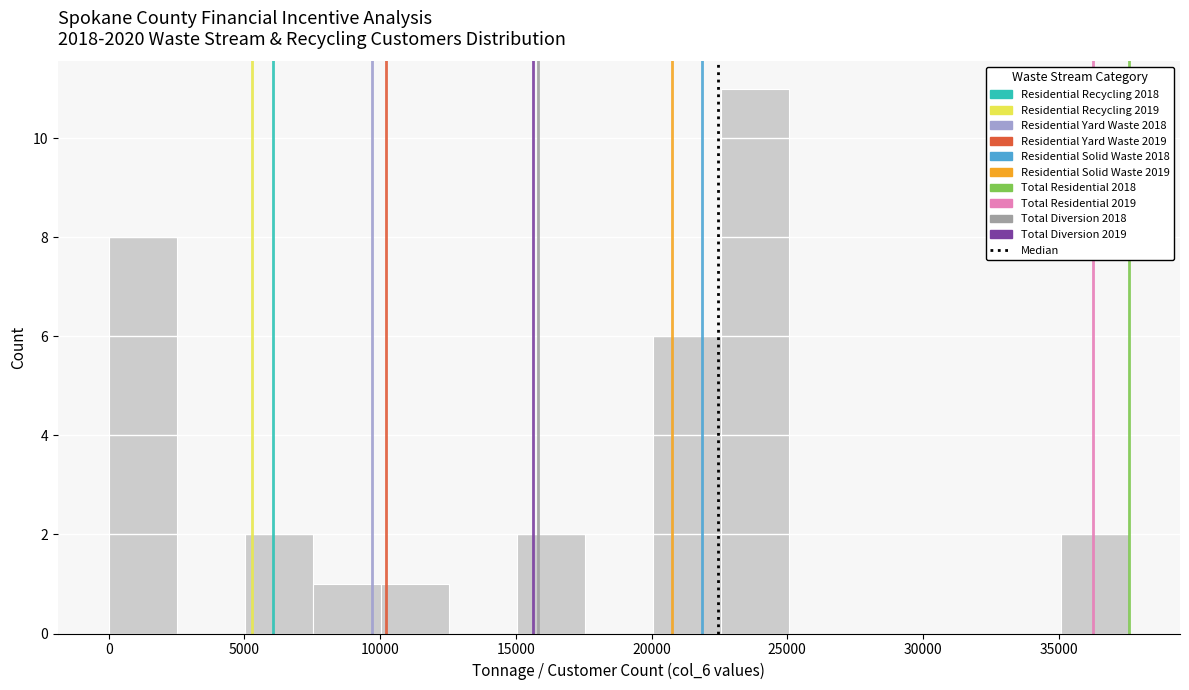

What is the height of the bar covering 5000 to 7500 on the x-axis? Neither the bar edges nor the heights are printed on the chart, so give them approximately, as read against the axes.

2